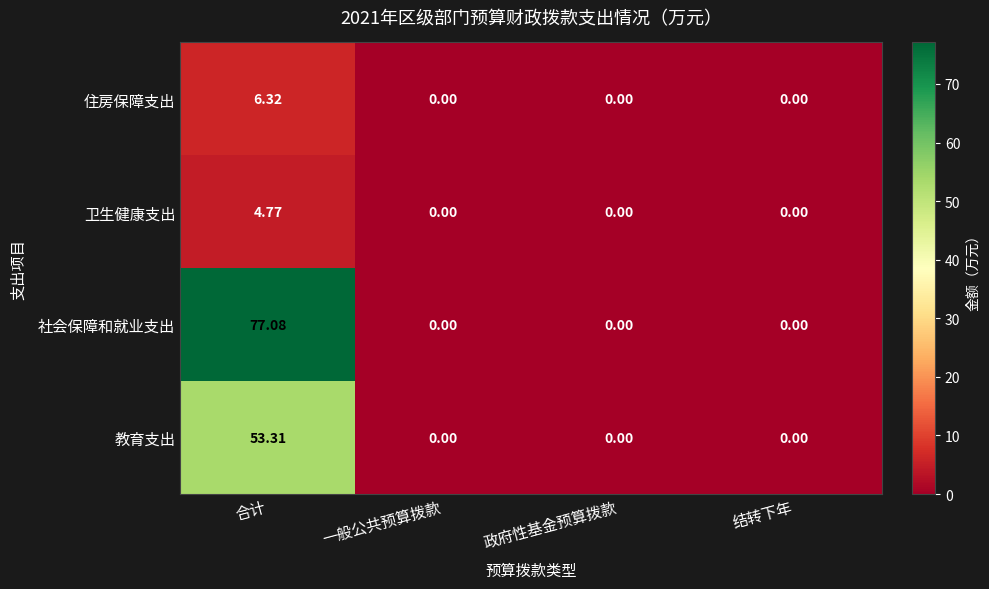

Which series has the largest total across all categories?

社会保障和就业支出